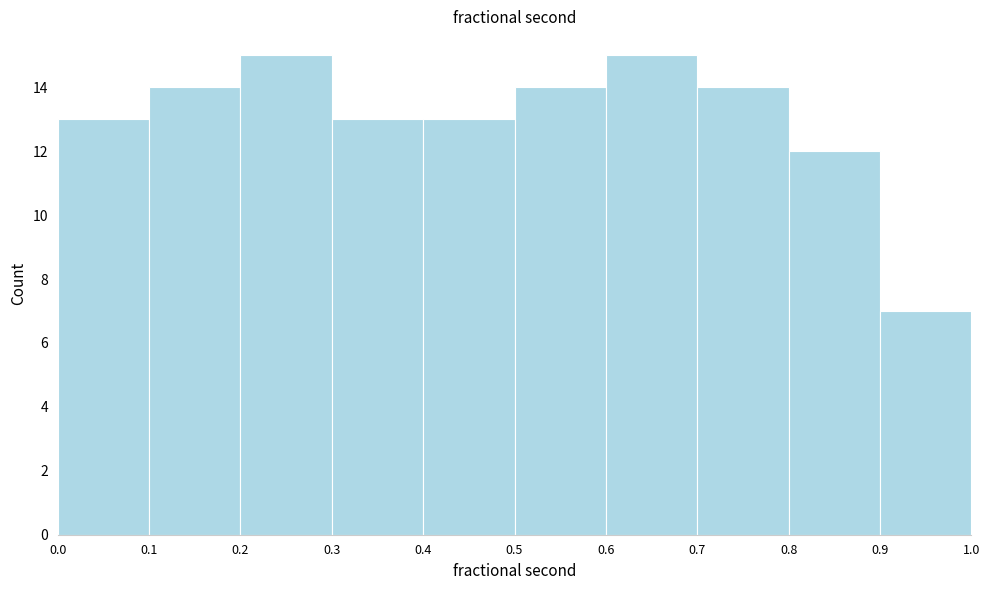

Reading left to right, transcribe this chart: for each bar, give the range it covers on the x-axis and its height. The values are not printed on the chart, so give them approximately, as read against the axis.

0.0 to 0.1: 13
0.1 to 0.2: 14
0.2 to 0.3: 15
0.3 to 0.4: 13
0.4 to 0.5: 13
0.5 to 0.6: 14
0.6 to 0.7: 15
0.7 to 0.8: 14
0.8 to 0.9: 12
0.9 to 1.0: 7